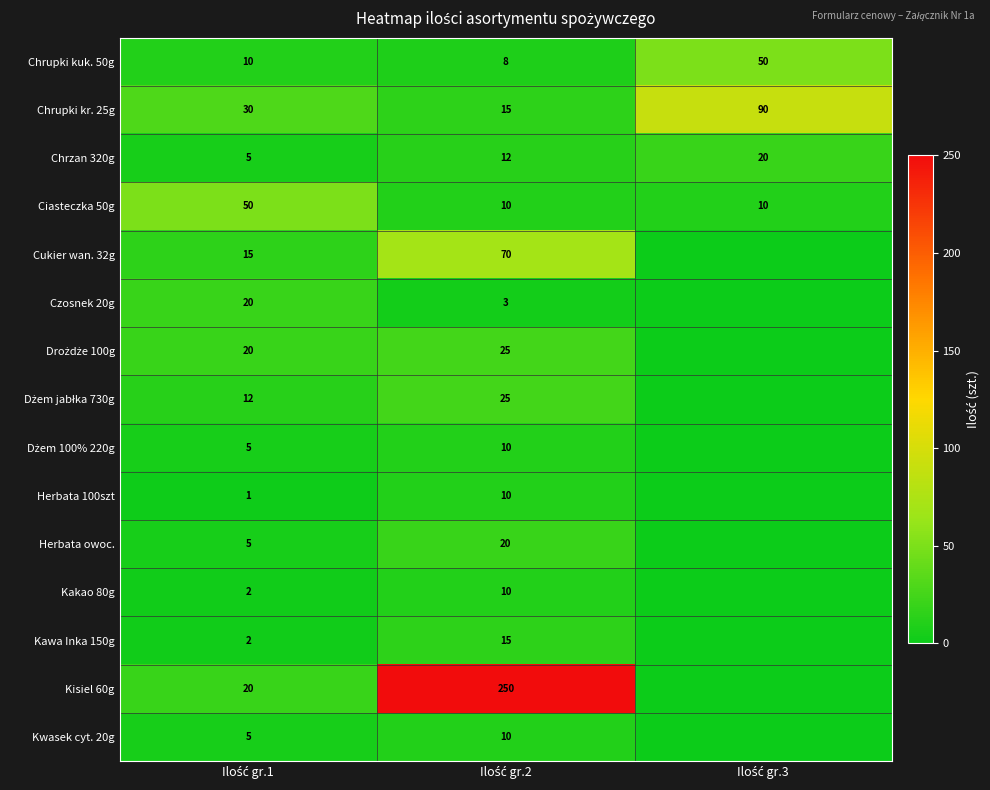

What is the lowest value of the Ciasteczka 50g series?

10